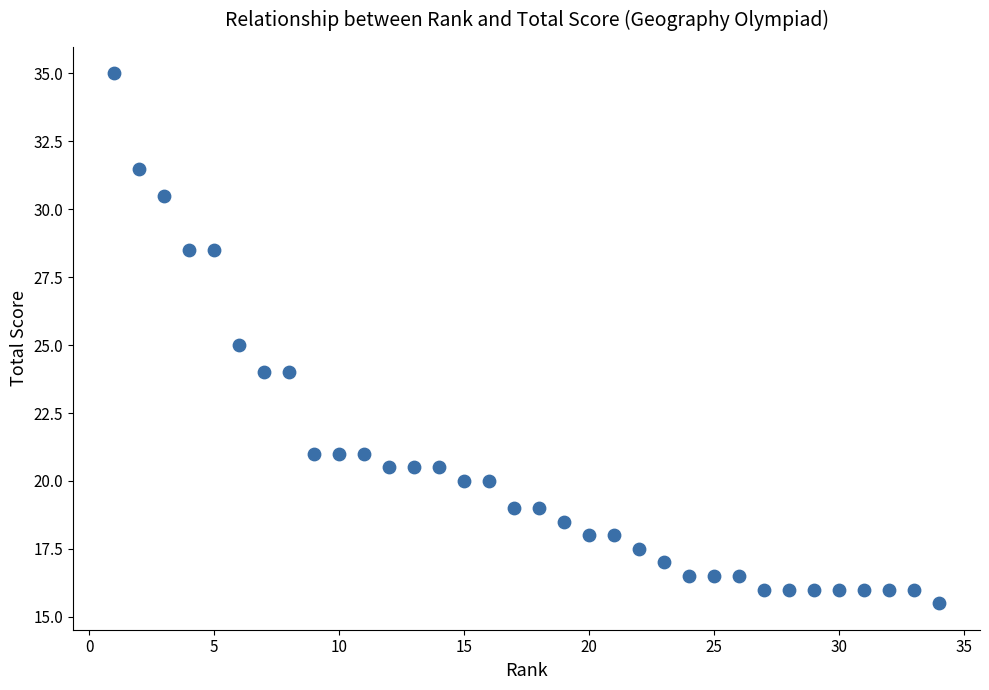

What is the range of Y values (max minus min)?

19.5